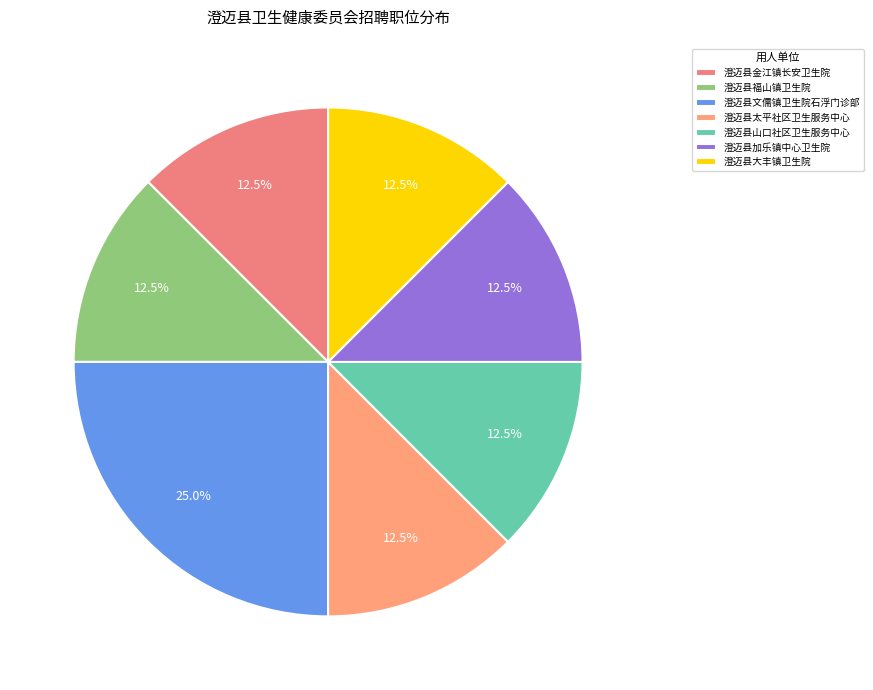

Which has a higher value, 澄迈县福山镇卫生院 or 澄迈县文儒镇卫生院石浮门诊部?

澄迈县文儒镇卫生院石浮门诊部